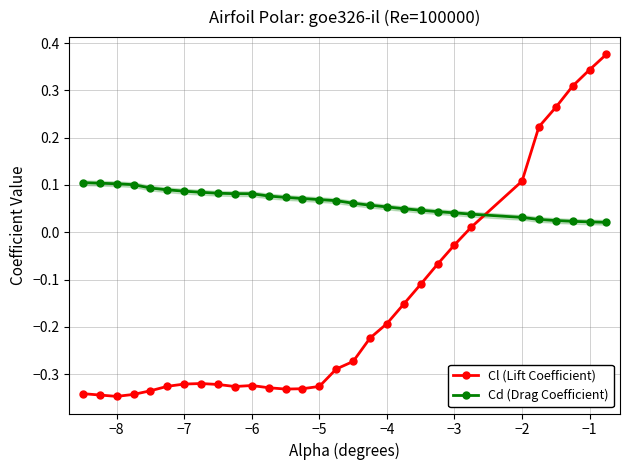

After their last crossing, which series has the higher values: Cd (Drag Coefficient) or Cl (Lift Coefficient)?

Cl (Lift Coefficient)